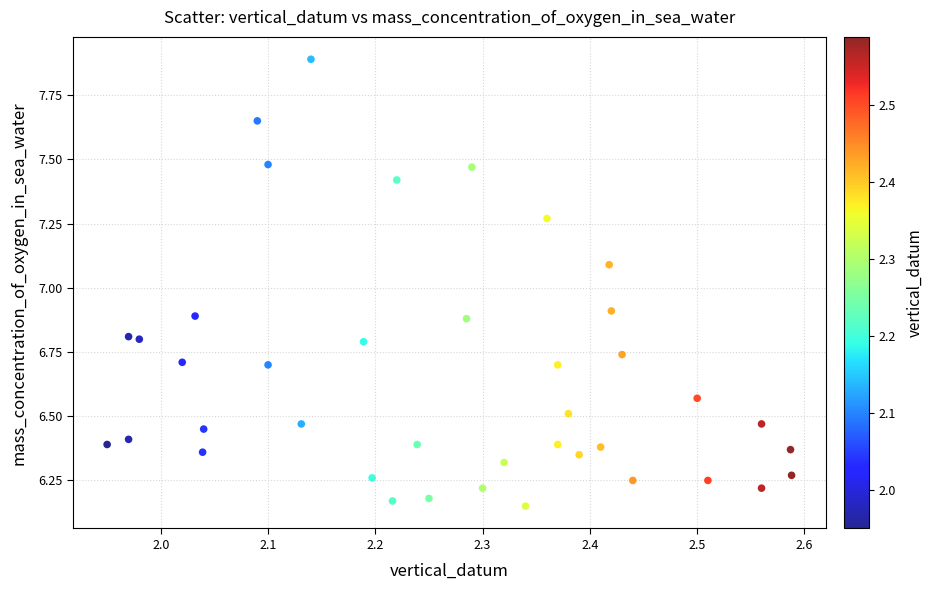

What is the range of X values (max minus min)?

0.6